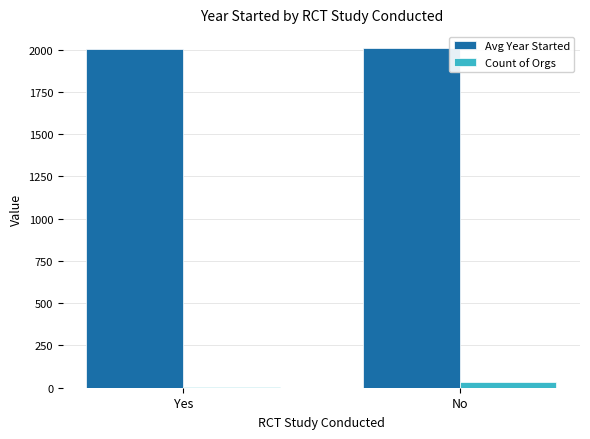

What is the sum of all Avg Year Started values?

4012.1